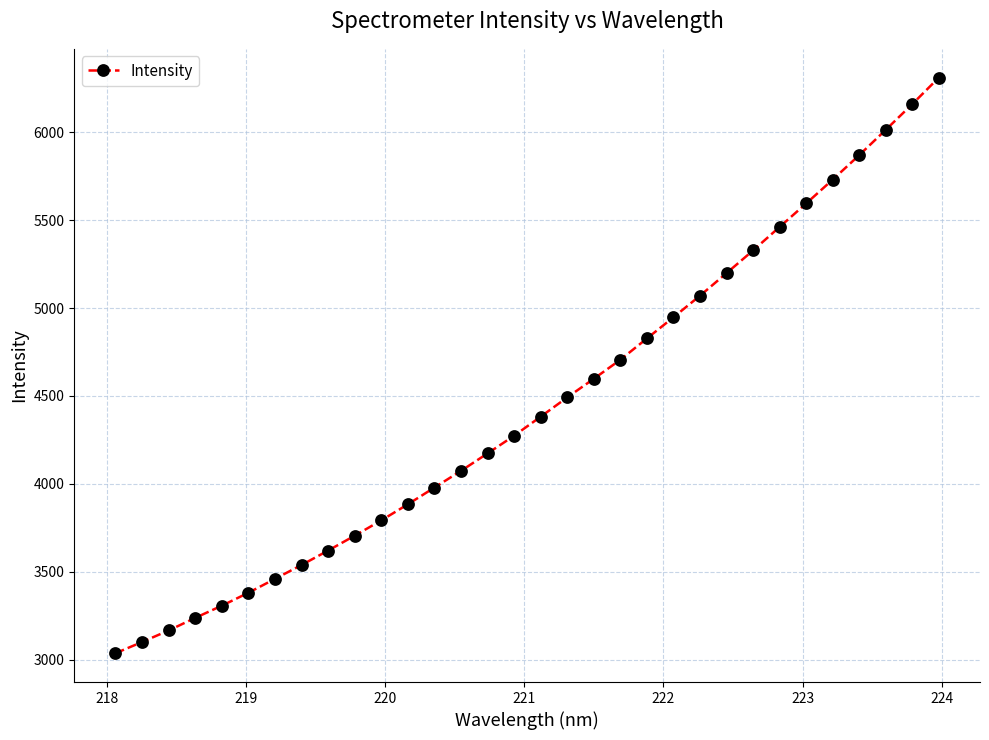

What is the smallest value displayed?

3035.6